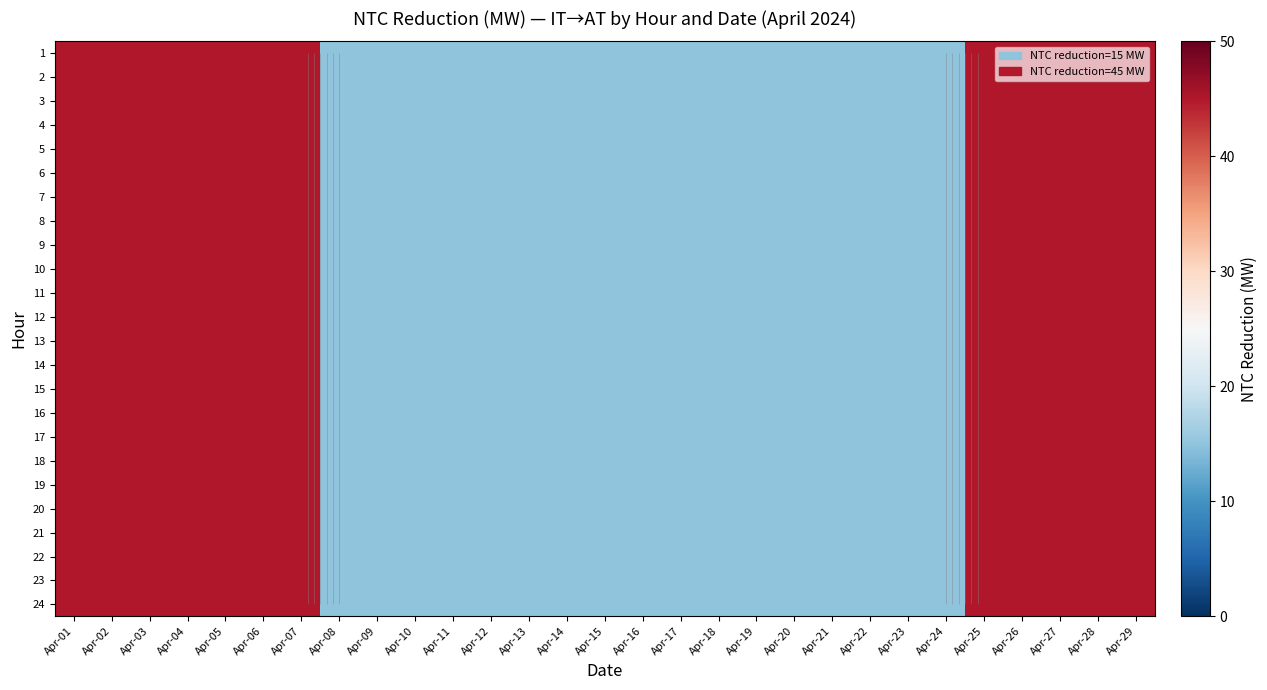

What is the difference between the second highest and minimum values in the 23 series?

30